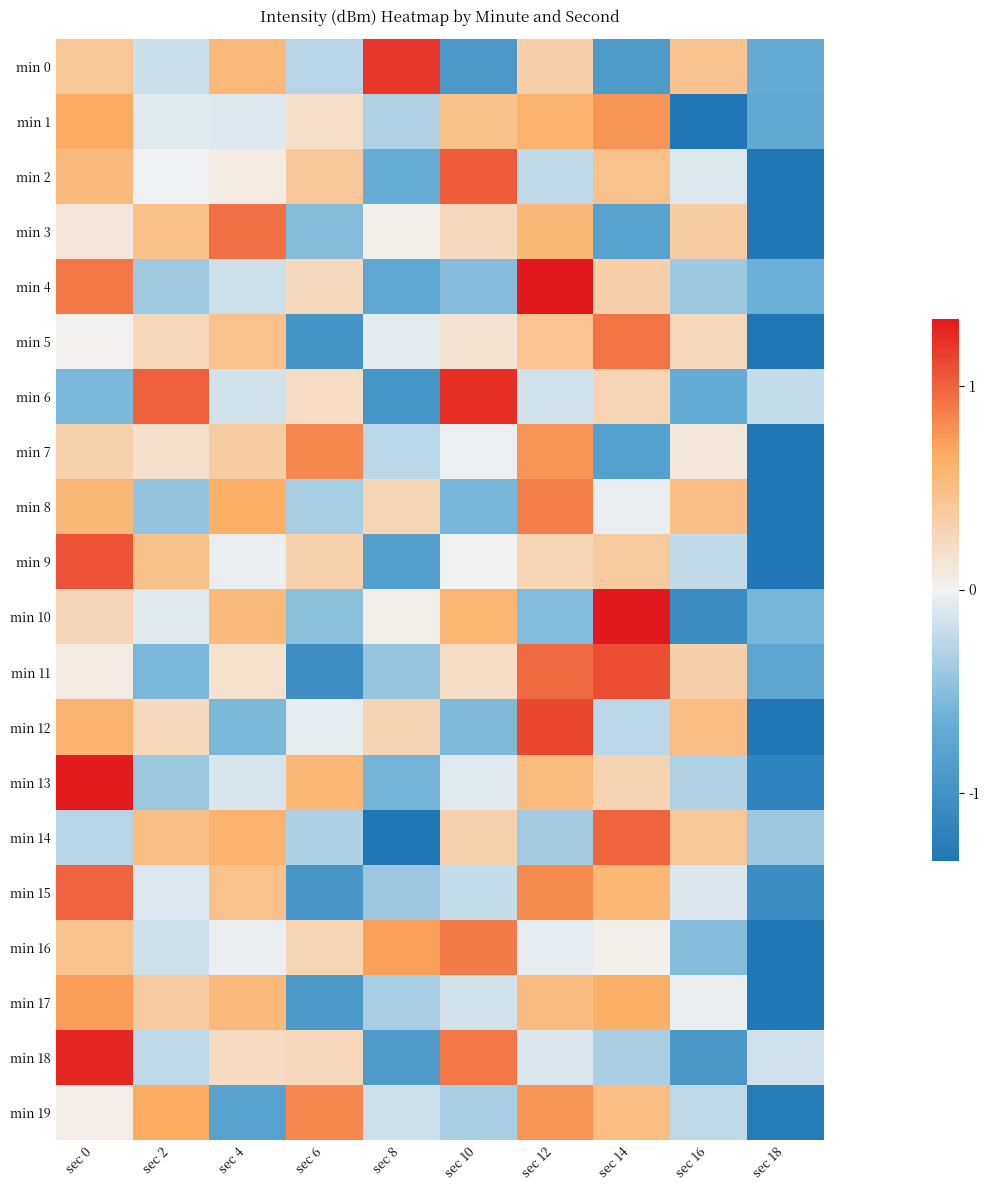

What is the total value across all series at sec 0?

14.2